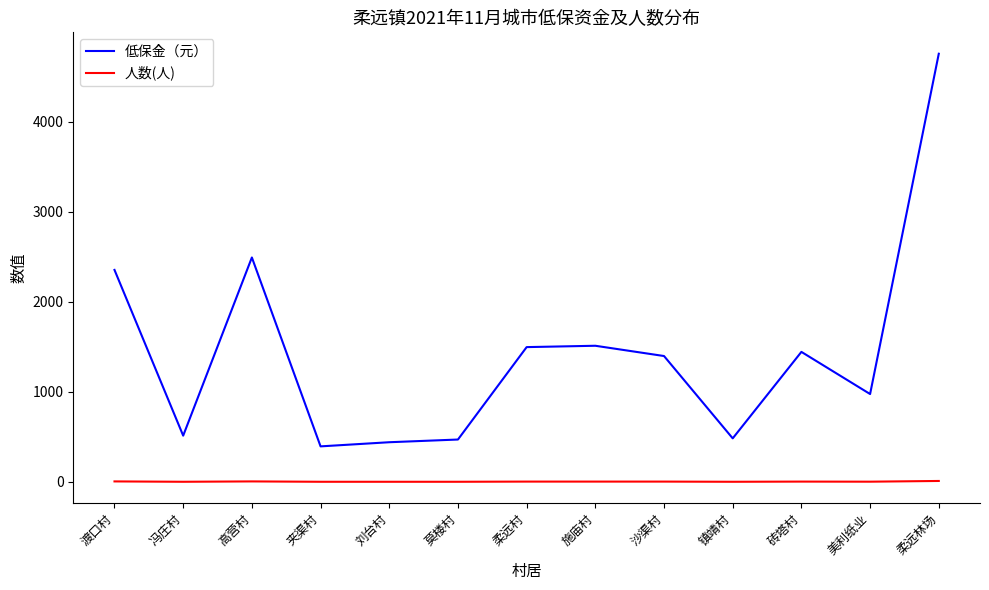

Where does the 人数(人) series first go above 3?

渡口村